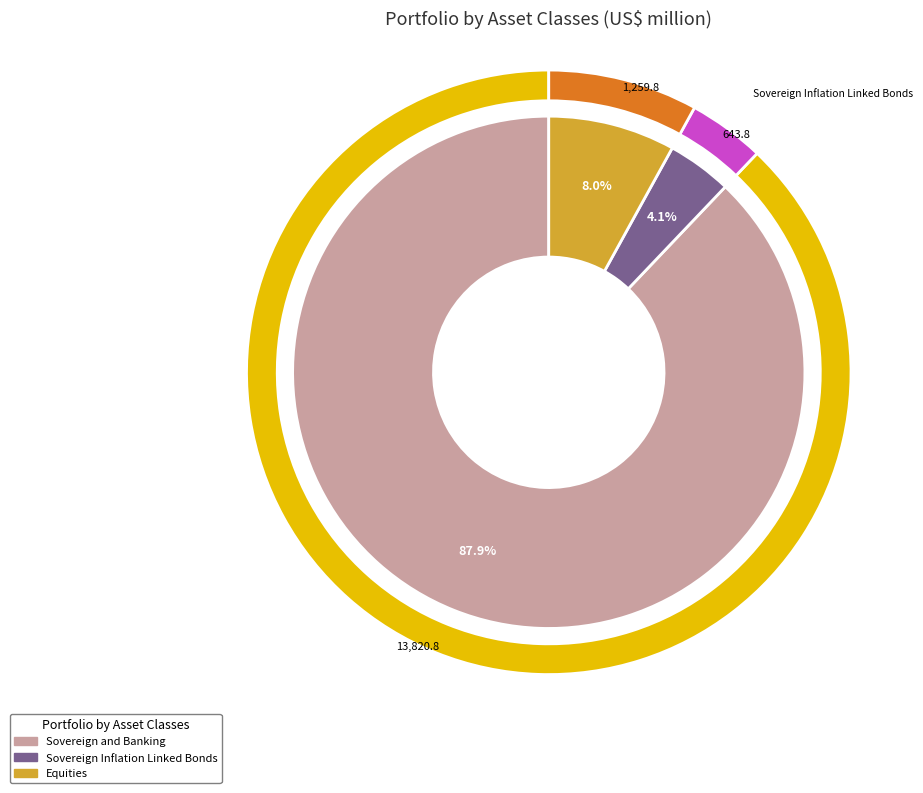

What is the majority slice?

Sovereign and Banking